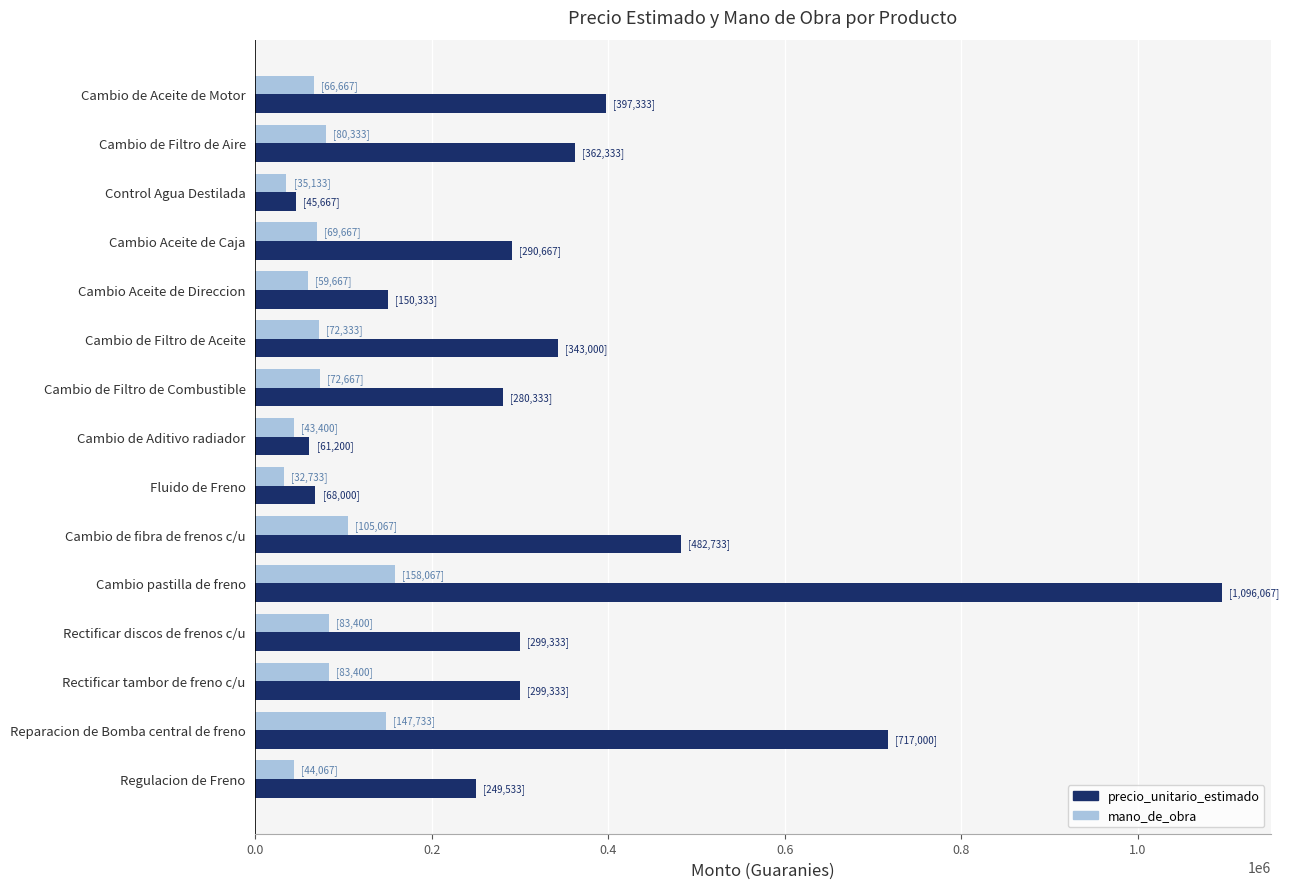

What are all the series names shown in the legend?

precio_unitario_estimado, mano_de_obra